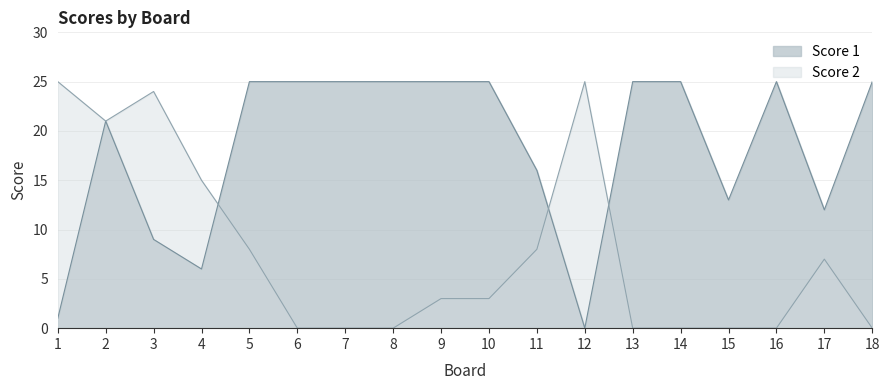

Is the value of Score 2 at 7 greater than the value of Score 1 at 18?

No